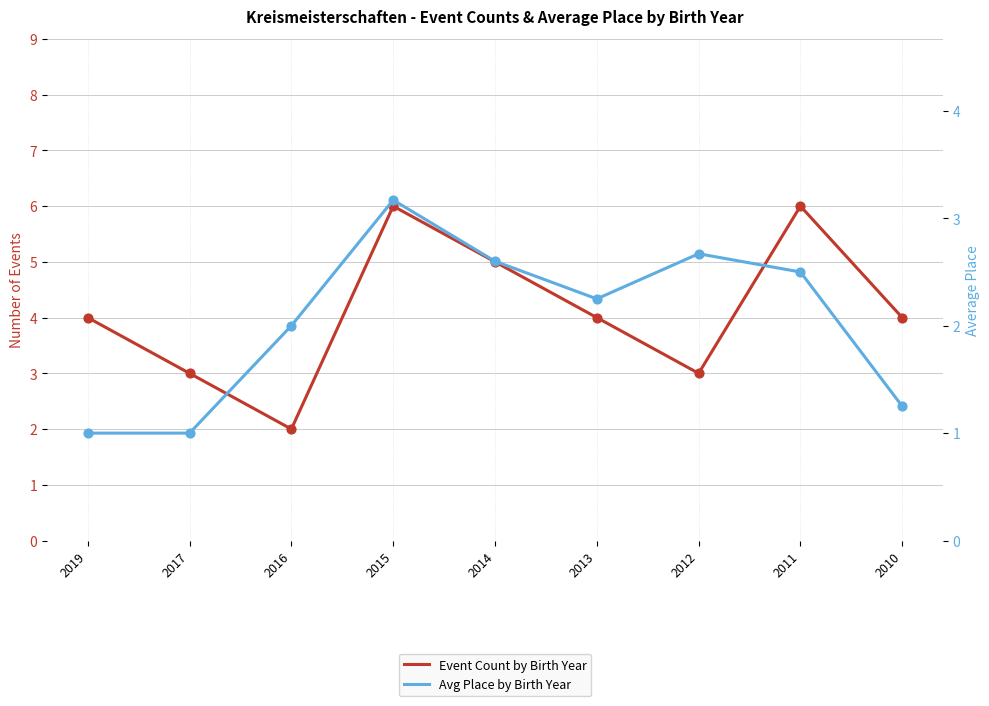

At how many categories does at least one series exceed 2?

8